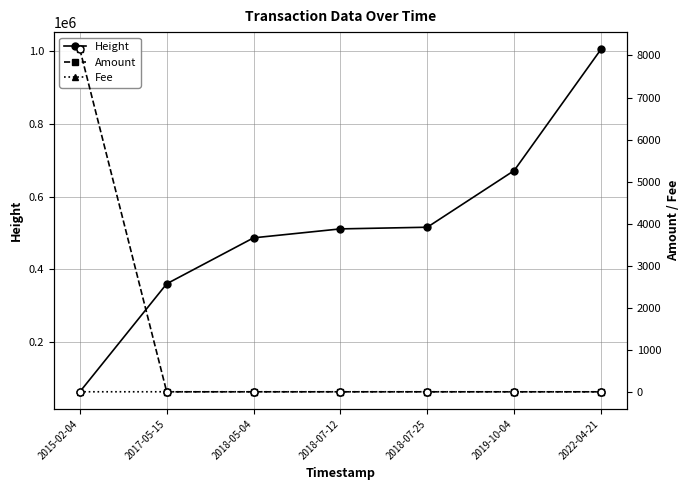

Reading left to right, extract all data points from this chart.

Height: 2015-02-04=63164.0	2017-05-15=360317.0	2018-05-04=486757.0	2018-07-12=511353.0	2018-07-25=515924.0	2019-10-04=671802.0	2022-04-21=1005561.0
Amount: 2015-02-04=8148.0	2017-05-15=0.0	2018-05-04=0.0	2018-07-12=0.0	2018-07-25=0.0	2019-10-04=0.0	2022-04-21=0.0
Fee: 2015-02-04=1.0	2017-05-15=1.0	2018-05-04=1.0	2018-07-12=1.0	2018-07-25=1.0	2019-10-04=0.0	2022-04-21=0.1